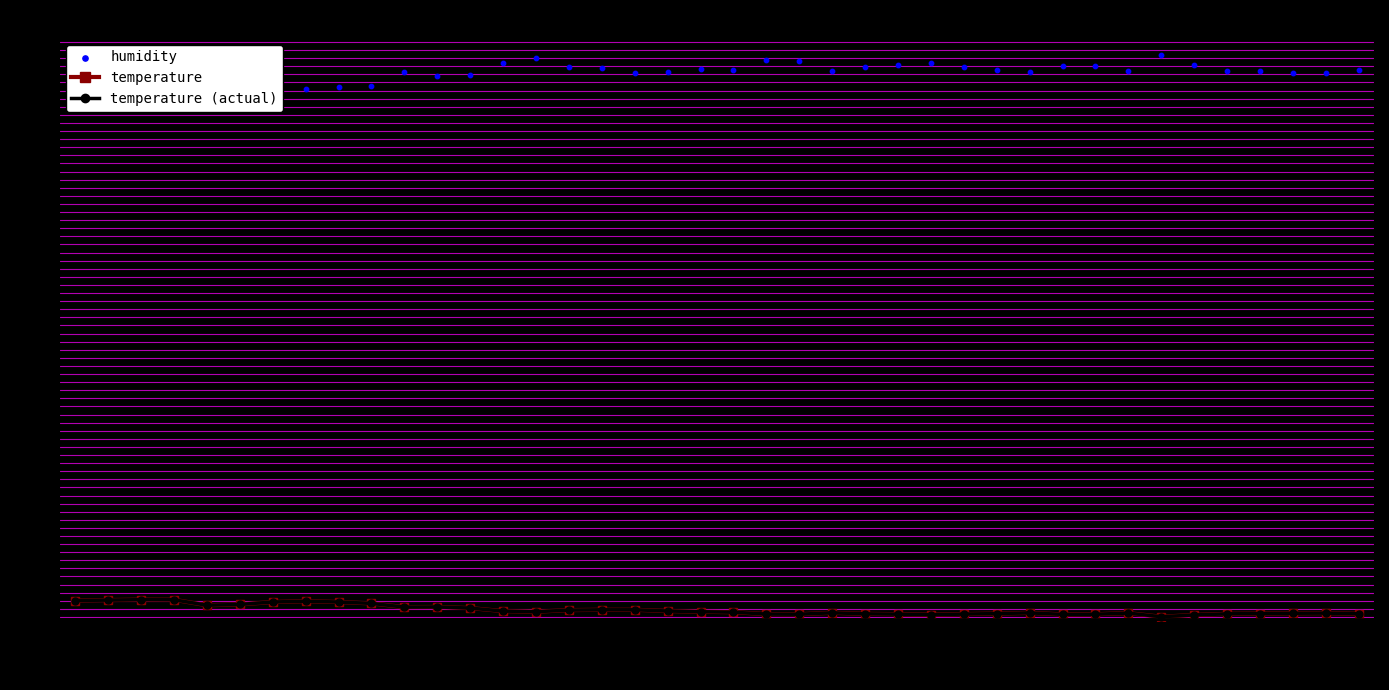

At which category is the sum across all series the highest?

00:14